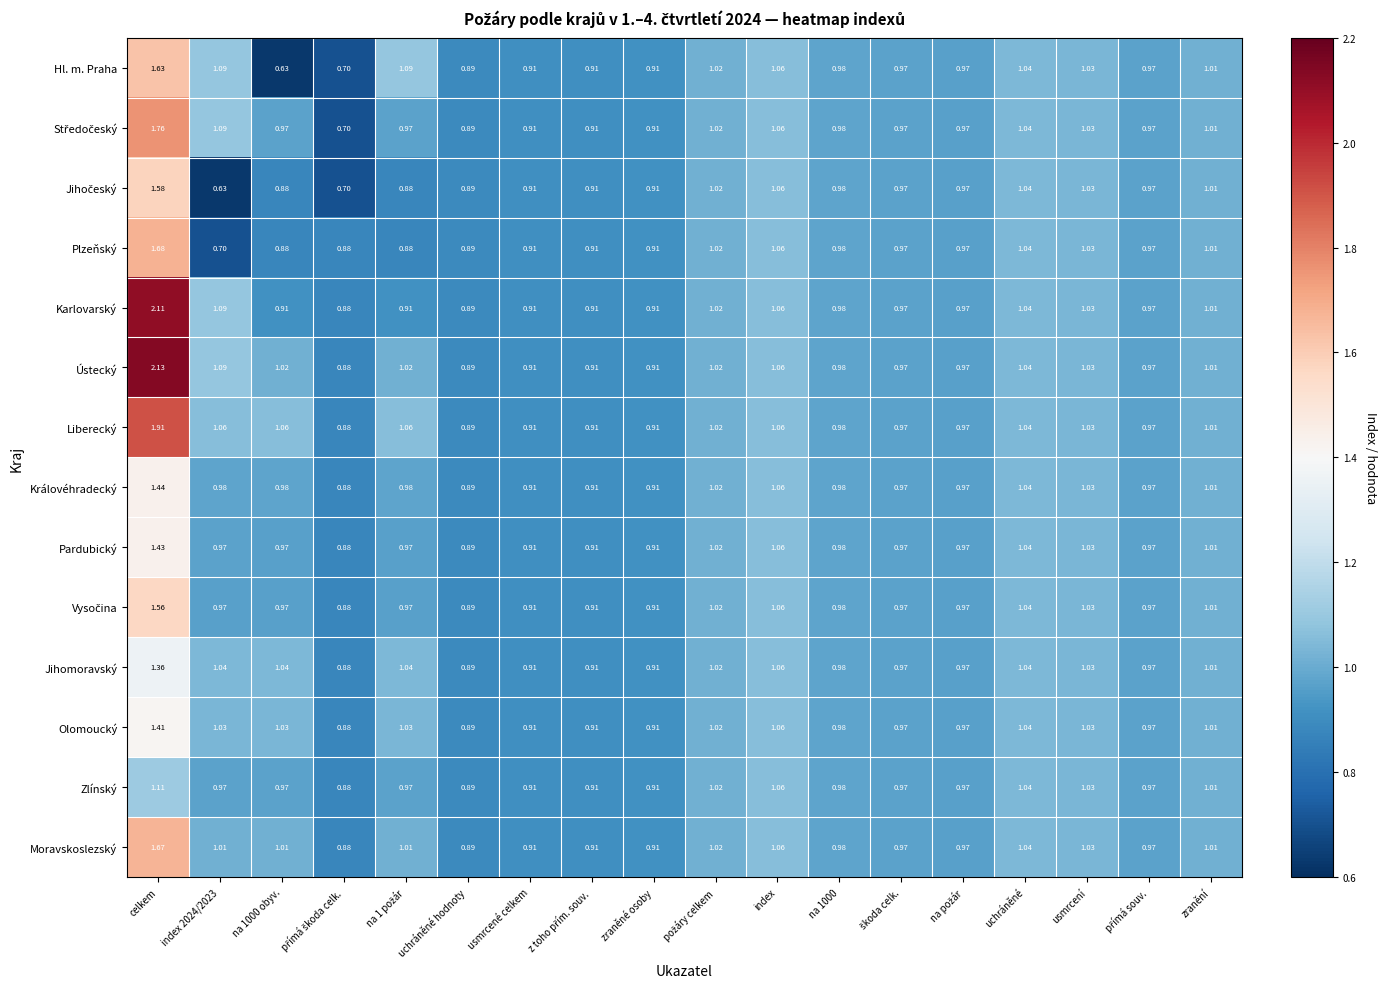

Which category has the highest value in the Jihomoravský series?

celkem